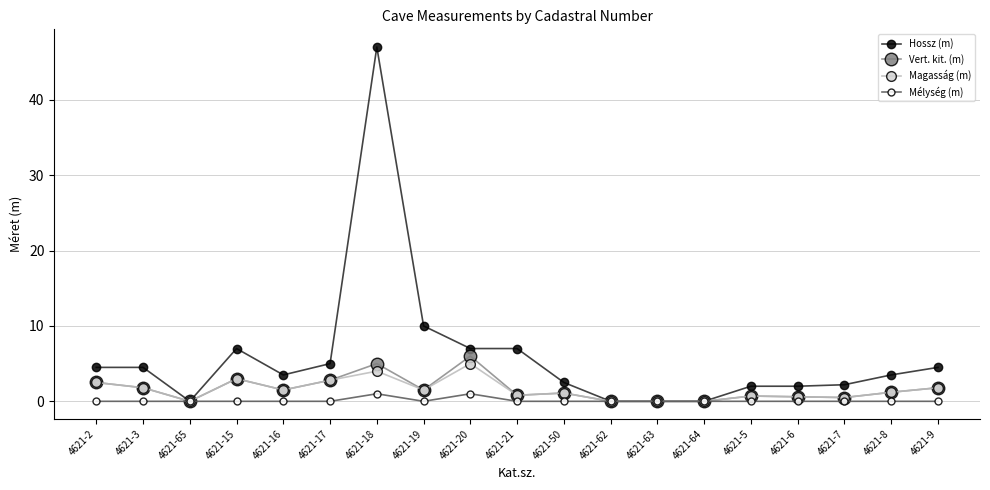

What is the difference between the maximum and minimum values in the Magasság (m) series?

5.0